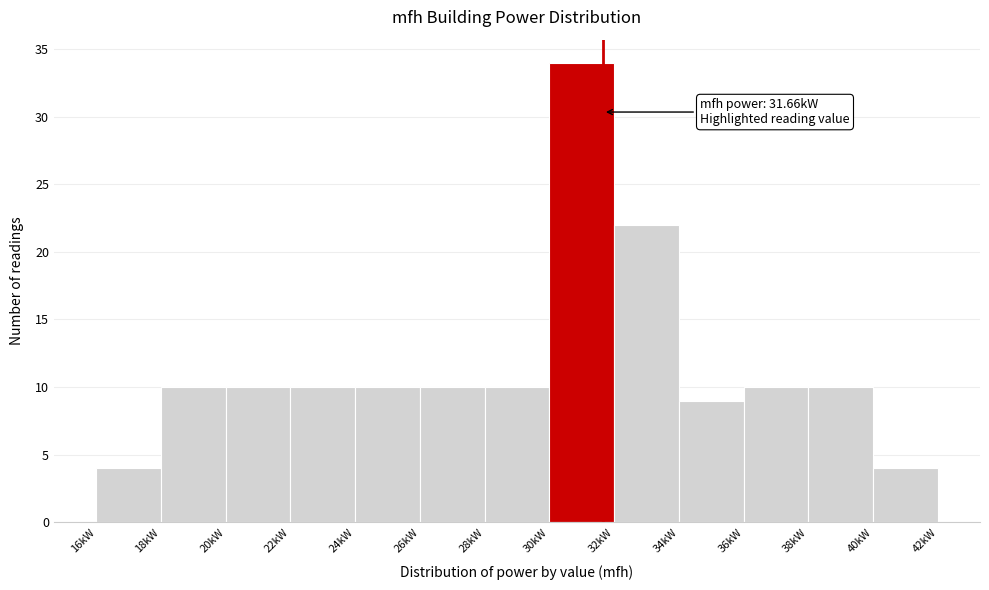

Which range on the x-axis has the tallest bar?

30 to 32